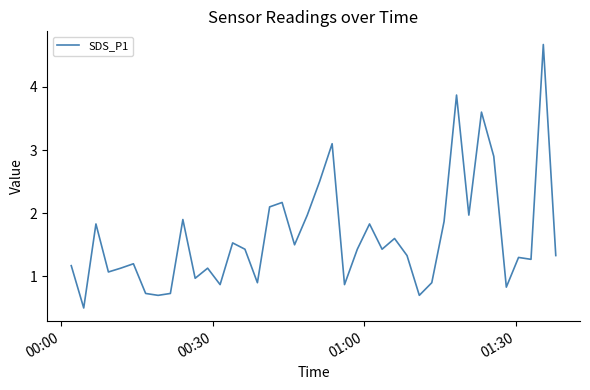

What is the difference between the maximum and minimum values?

4.2